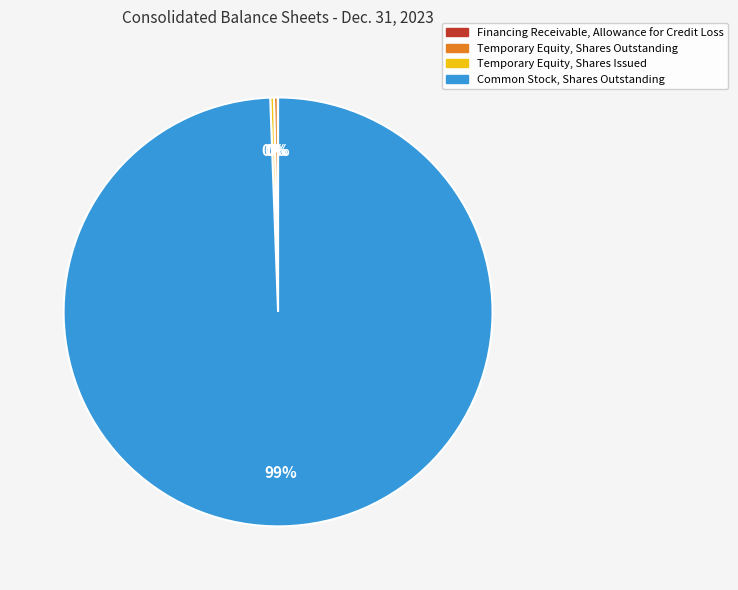

Do Common Stock, Shares Outstanding and Temporary Equity, Shares Issued together represent more than half of the pie?

Yes